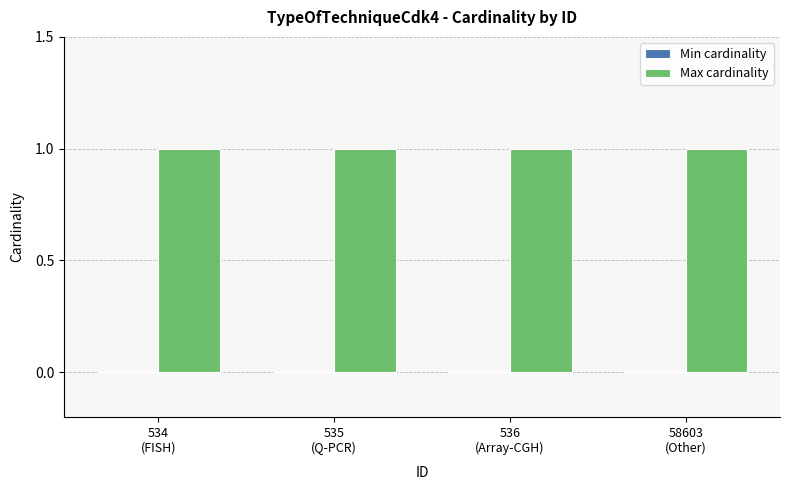

What is the total value across all series at 535
(Q-PCR)?

1